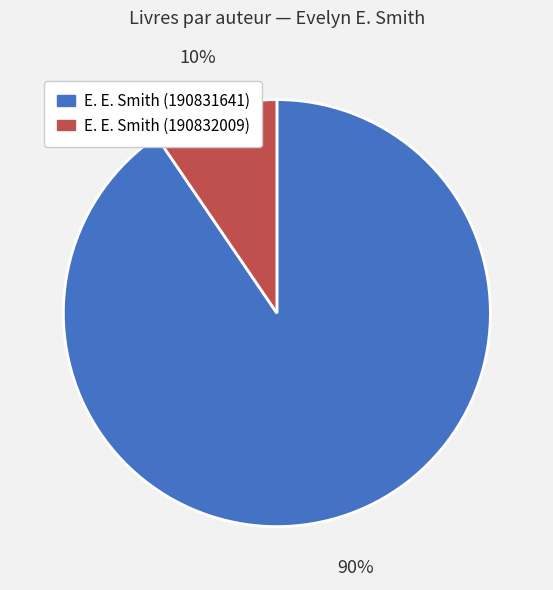

To the nearest percent, what is the combined percentage of E. E. Smith (190832009) and E. E. Smith (190831641)?

100%